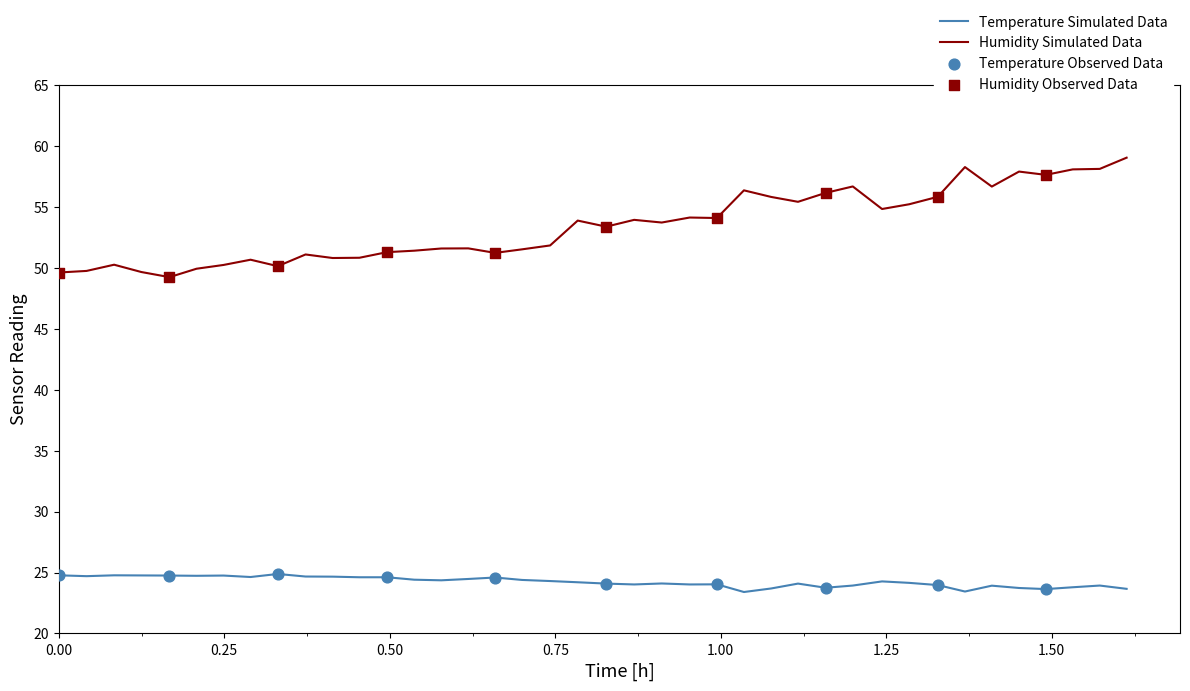

Which series has the largest total across all categories?

Humidity Simulated Data